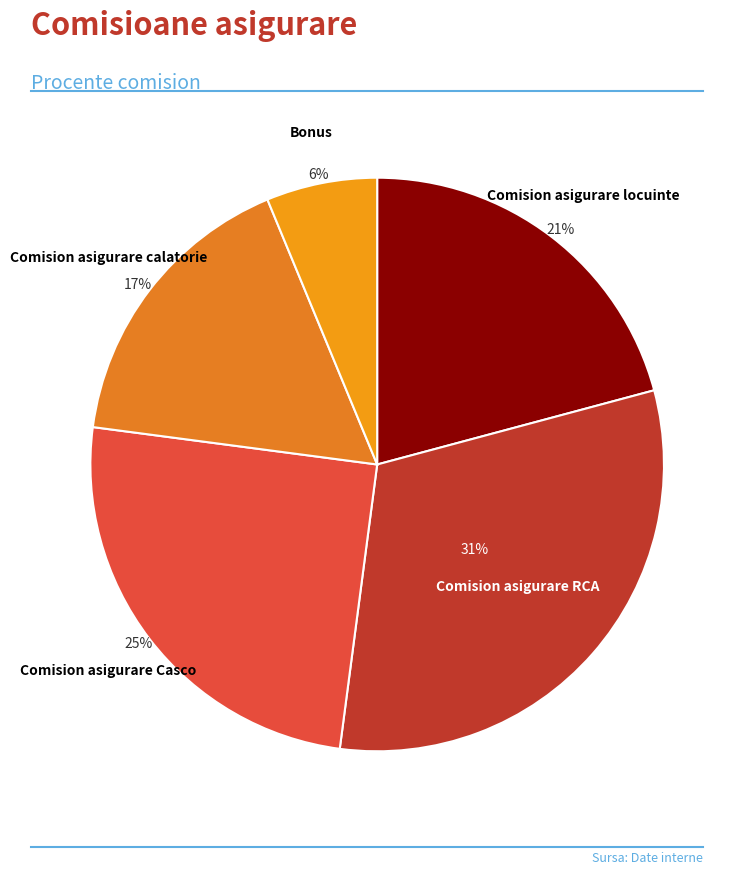

True or false: Comision asigurare RCA accounts for 31% of the total.

True